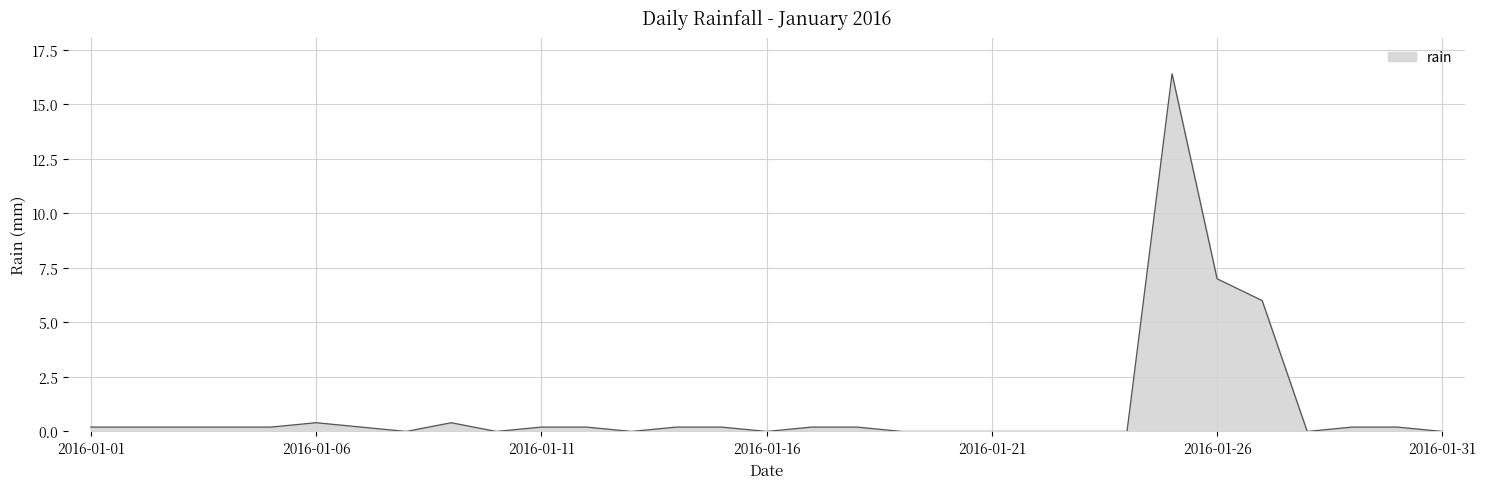

What is the greatest value displayed?

16.4